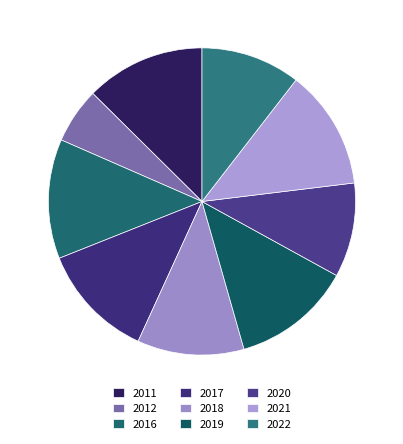

Does any single category account for the majority?

No